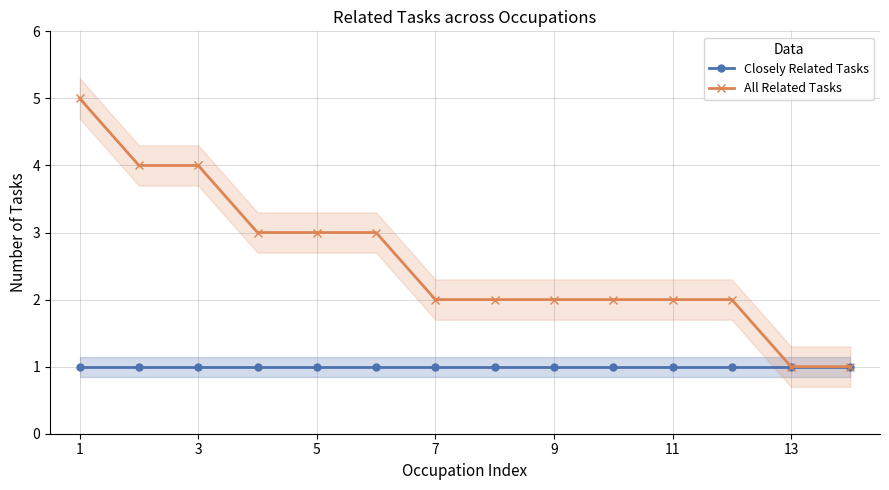

Rank the series by their average value, from lowest to highest.

Closely Related Tasks, All Related Tasks